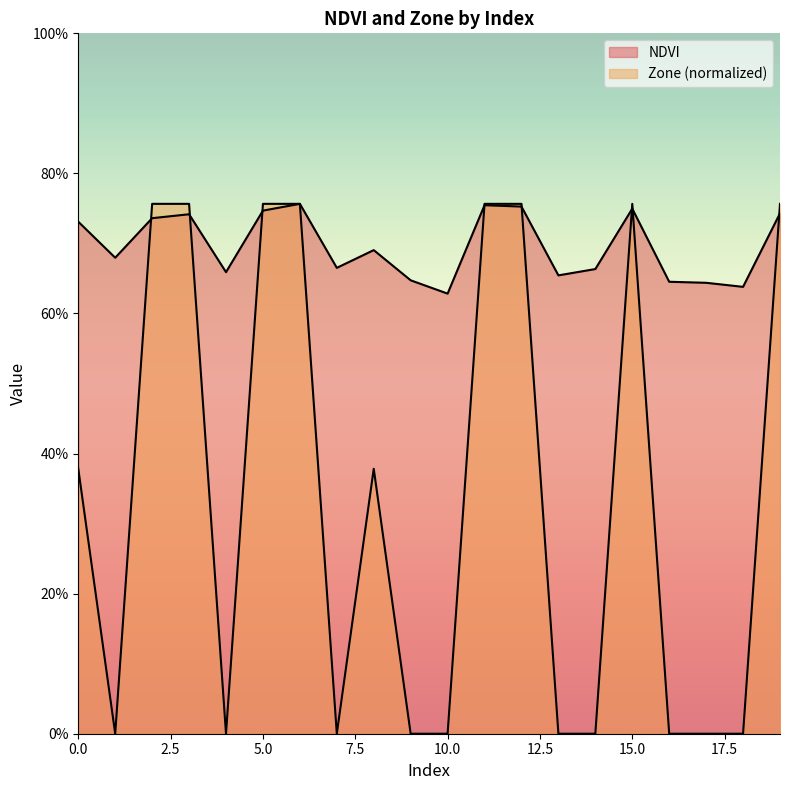

The Zone series shows 1.4 at 19. True or false?

False